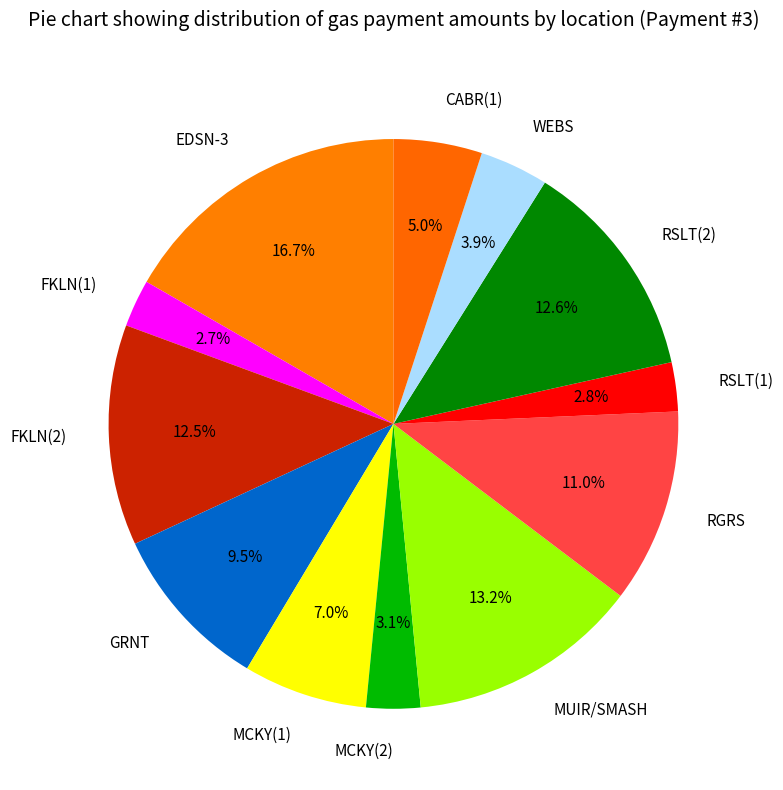

What is the total percentage of EDSN-3 and GRNT?

26.2%